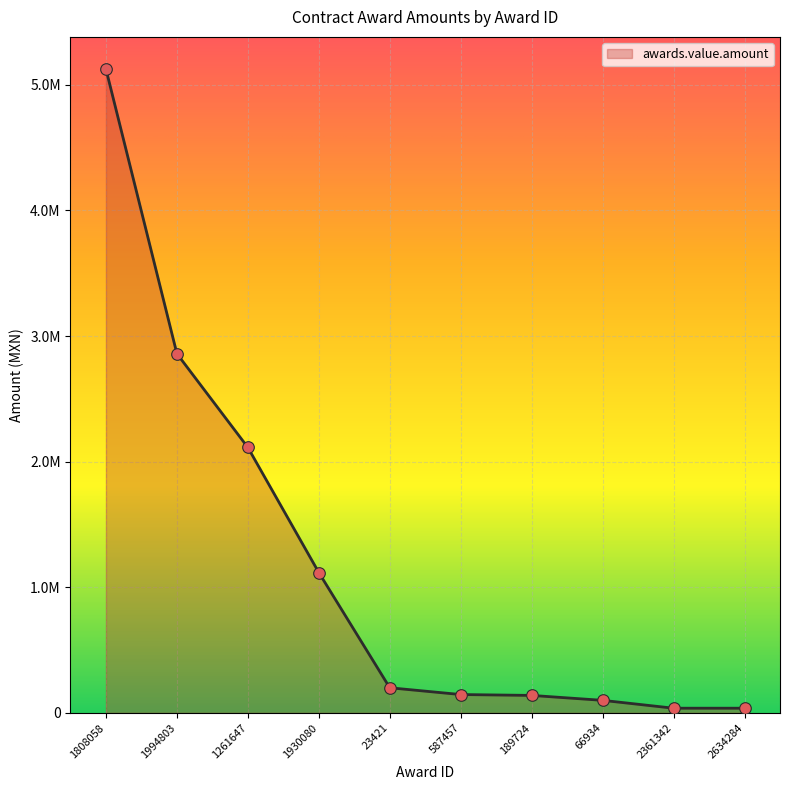

Does the chart have visible grid lines?

Yes